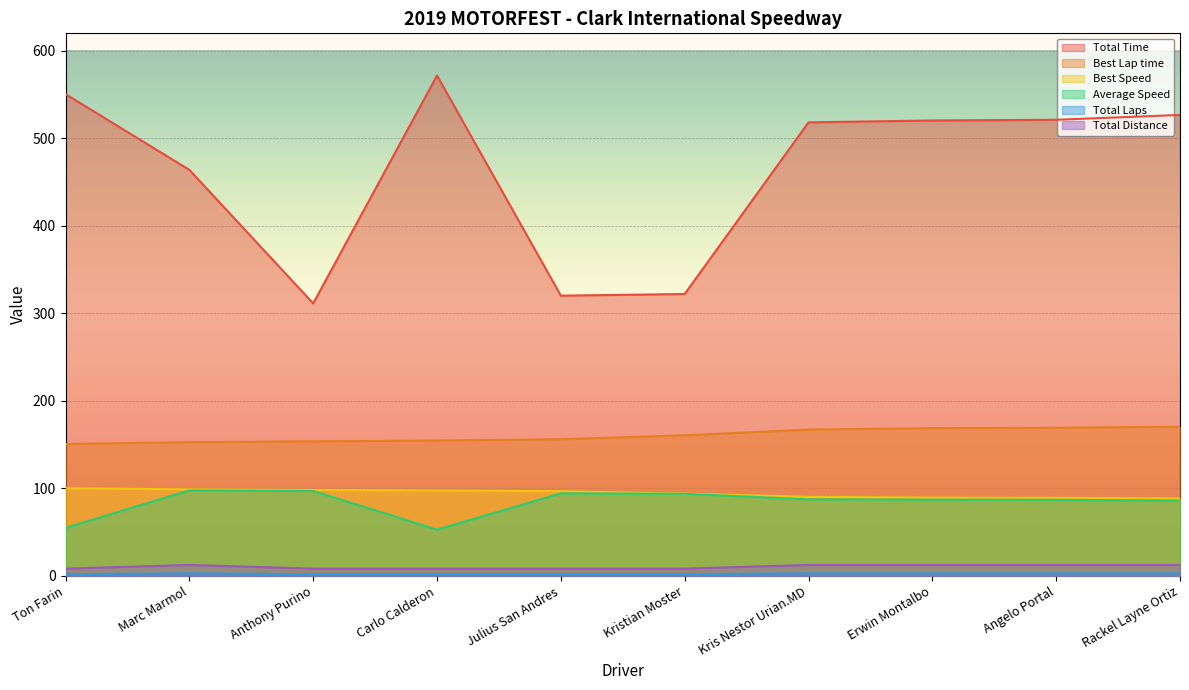

What is the sum of the Best Lap time values at Marc Marmol and Angelo Portal?

322.2